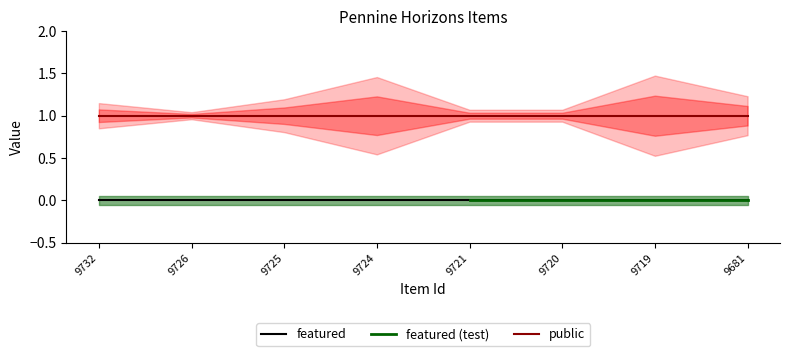

What is the highest value of the public series?

1